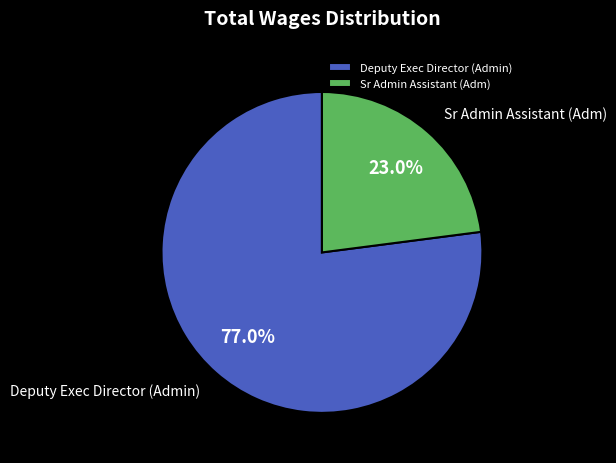

To the nearest percent, what is the difference between the largest and smallest slice percentages?

54%